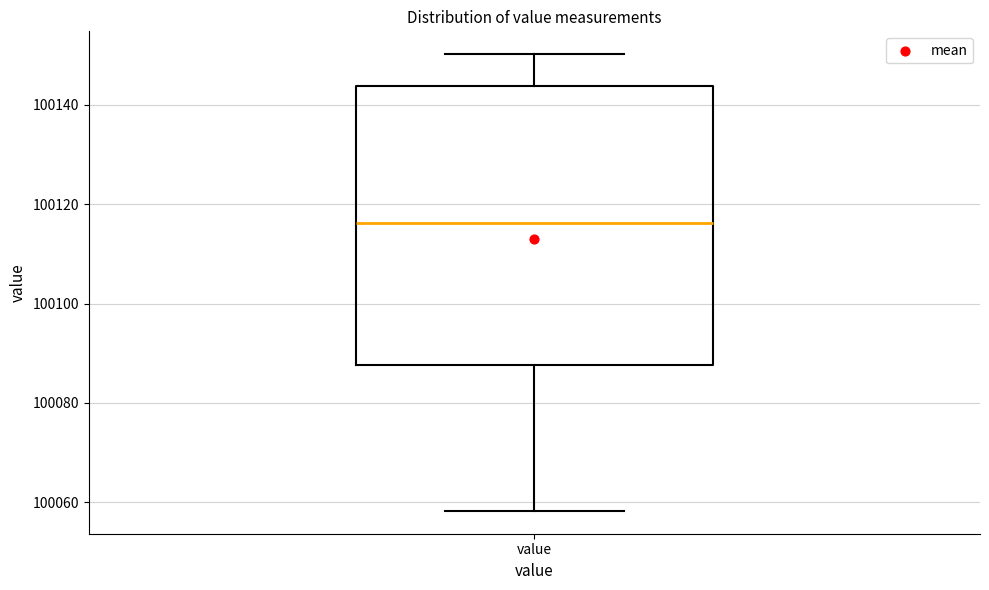

Read this box plot against the y-axis: the position of the median line, the range covered by the box, and the ends of both whiskers. The values are not printed on the chart, so give them approximately, as read against the axis.

median 100116, box 100088 to 100144, whiskers 100058 to 100150